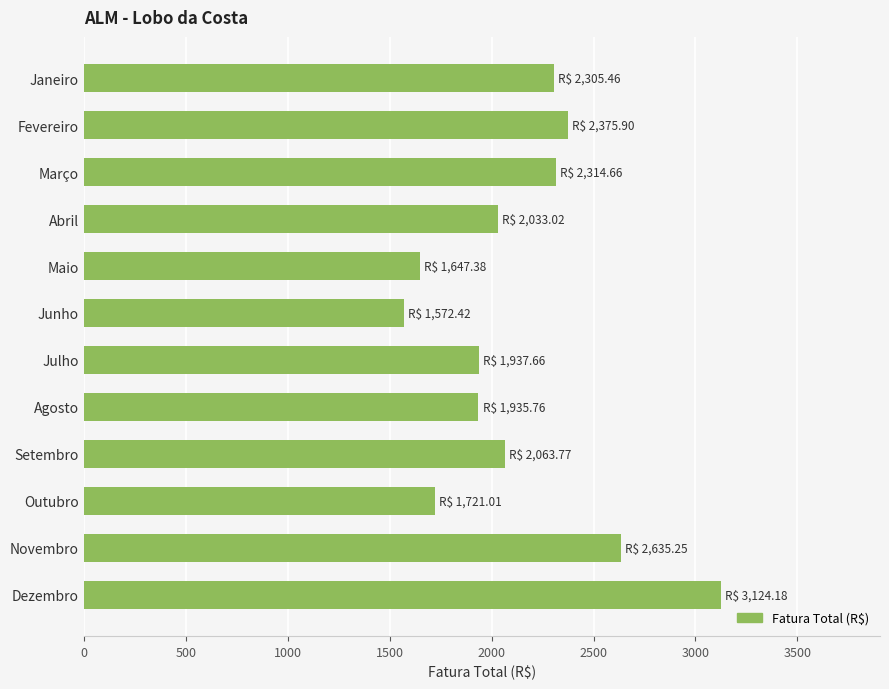

Between Maio and Dezembro, which is larger?

Dezembro